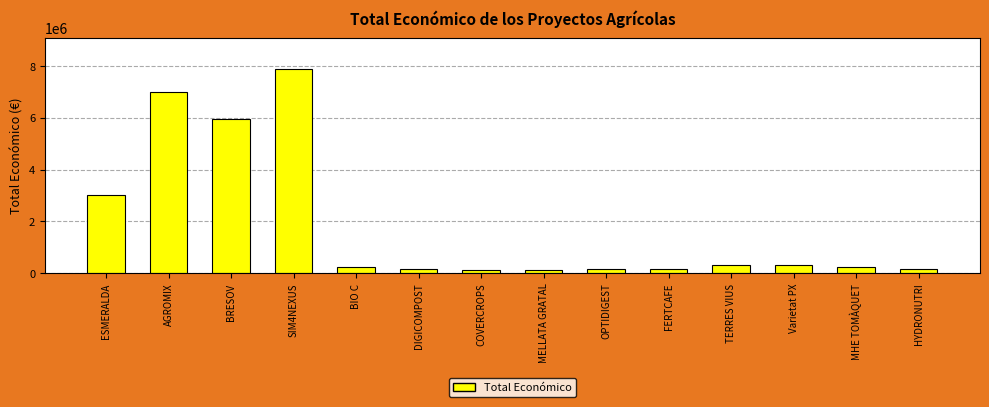

What position from the left is TERRES VIUS?

11